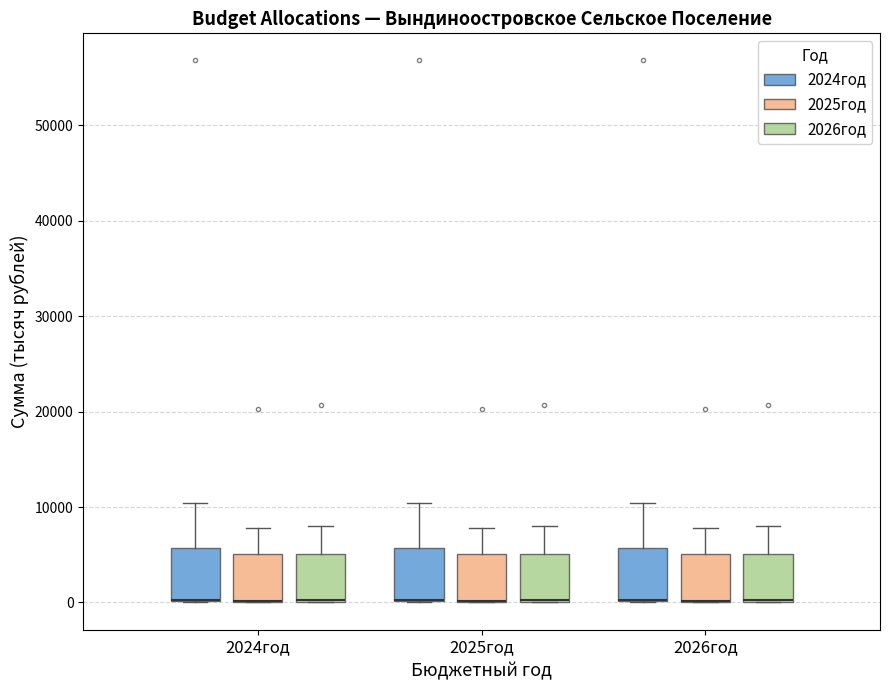

Reading left to right, transcribe this box plot: for each box, give where its median line is, the range the box spans, and where its two whiskers end, as read against the y-axis. The values are not printed on the chart, so give them approximately, as read against the axis.

2024год (2024год): median 0 (drawn on the box's lower edge), box 0 to 6000, whiskers 0 to 10000
2024год (2025год): median 0 (drawn on the box's lower edge), box 0 to 5000, whiskers 0 to 8000
2024год (2026год): median 0 (drawn on the box's lower edge), box 0 to 5000, whiskers 0 to 8000
2025год (2024год): median 0 (drawn on the box's lower edge), box 0 to 6000, whiskers 0 to 10000
2025год (2025год): median 0 (drawn on the box's lower edge), box 0 to 5000, whiskers 0 to 8000
2025год (2026год): median 0 (drawn on the box's lower edge), box 0 to 5000, whiskers 0 to 8000
2026год (2024год): median 0 (drawn on the box's lower edge), box 0 to 6000, whiskers 0 to 10000
2026год (2025год): median 0 (drawn on the box's lower edge), box 0 to 5000, whiskers 0 to 8000
2026год (2026год): median 0 (drawn on the box's lower edge), box 0 to 5000, whiskers 0 to 8000